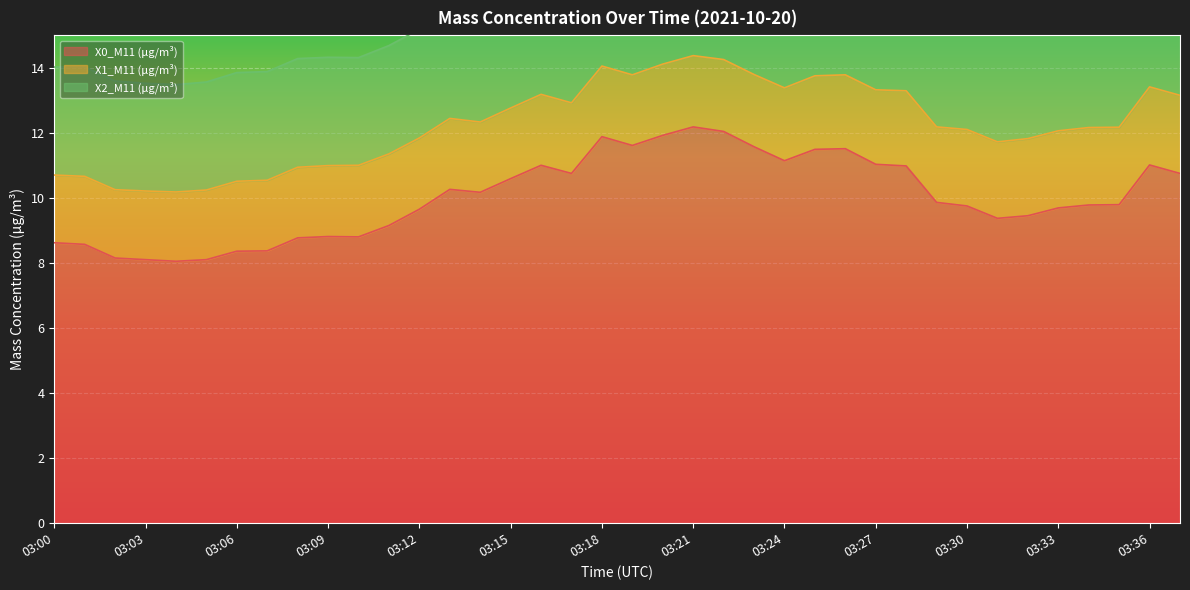

At which category does X0_M11 (μg/m³) reach its first local peak?

03:09